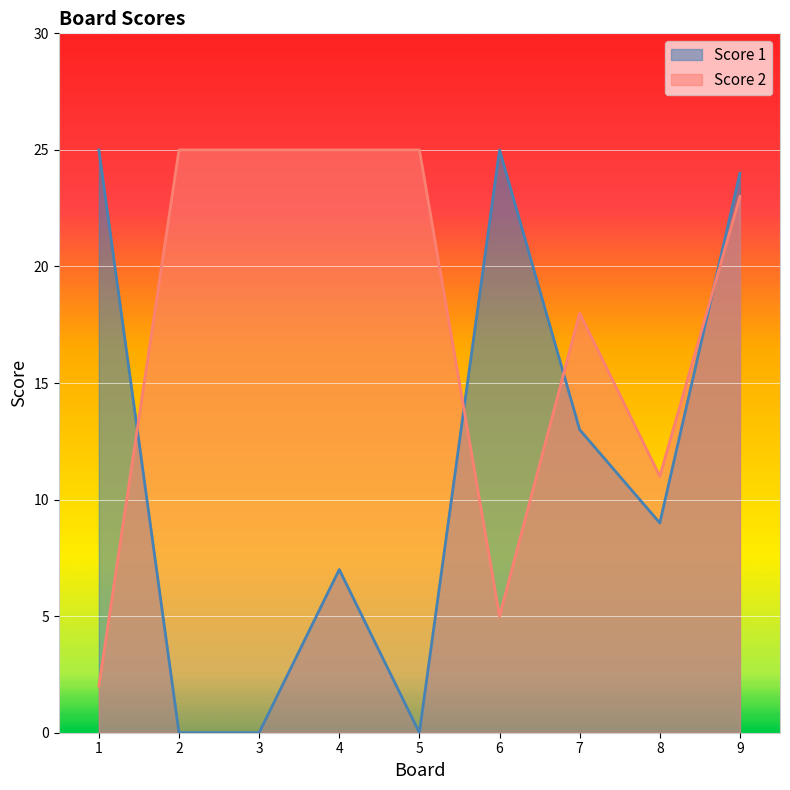

List the labels in order of Score 1 value, smallest first.

2, 3, 5, 4, 8, 7, 9, 1, 6